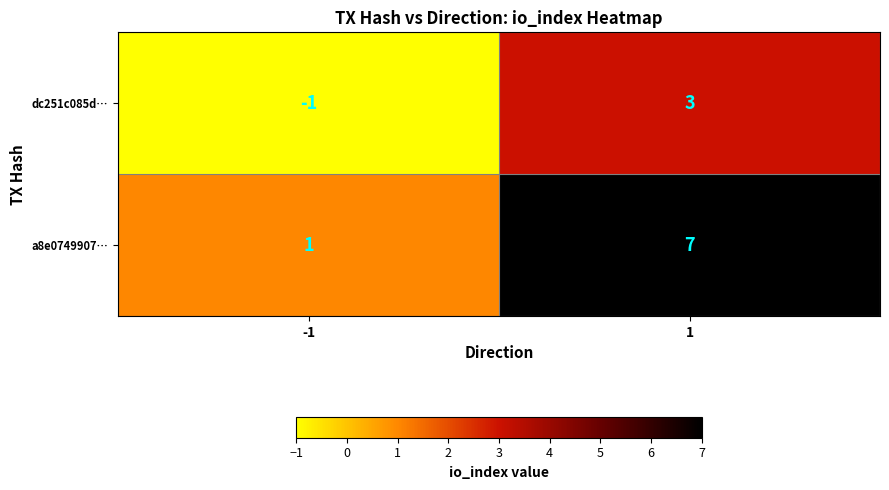

How many data points does each series have?

2